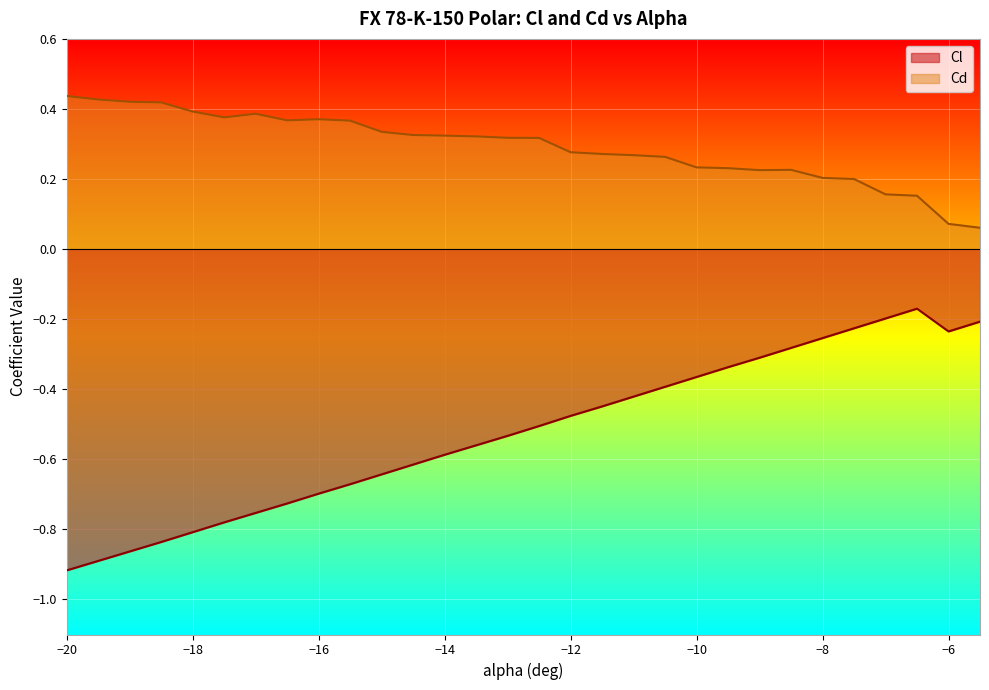

List the series in order of their peak value, highest first.

Cd, Cl